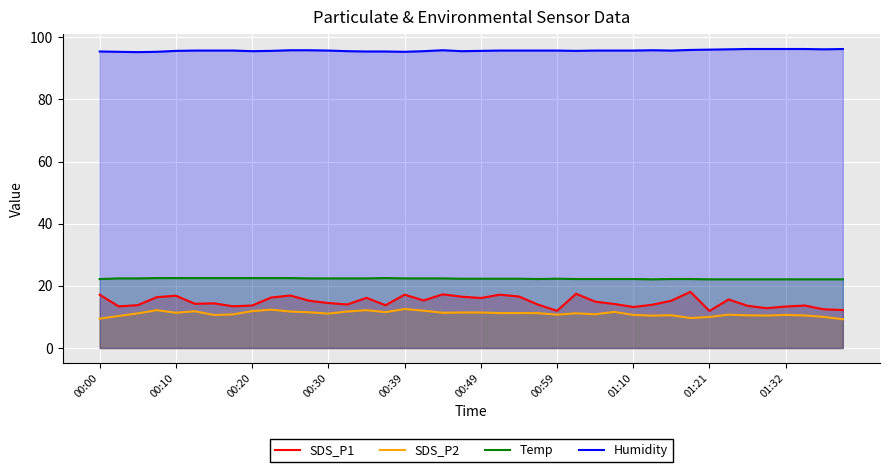

What is the greatest value displayed?

96.2